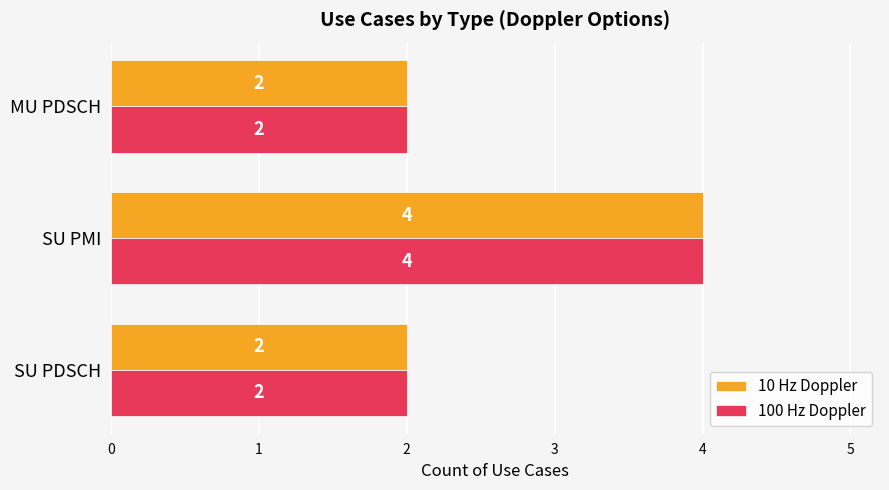

What is the greatest value displayed?

4